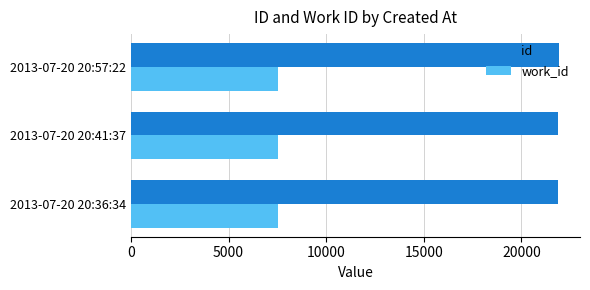

What is the spread (max minus min) of values at 2013-07-20 20:57:22?

14354